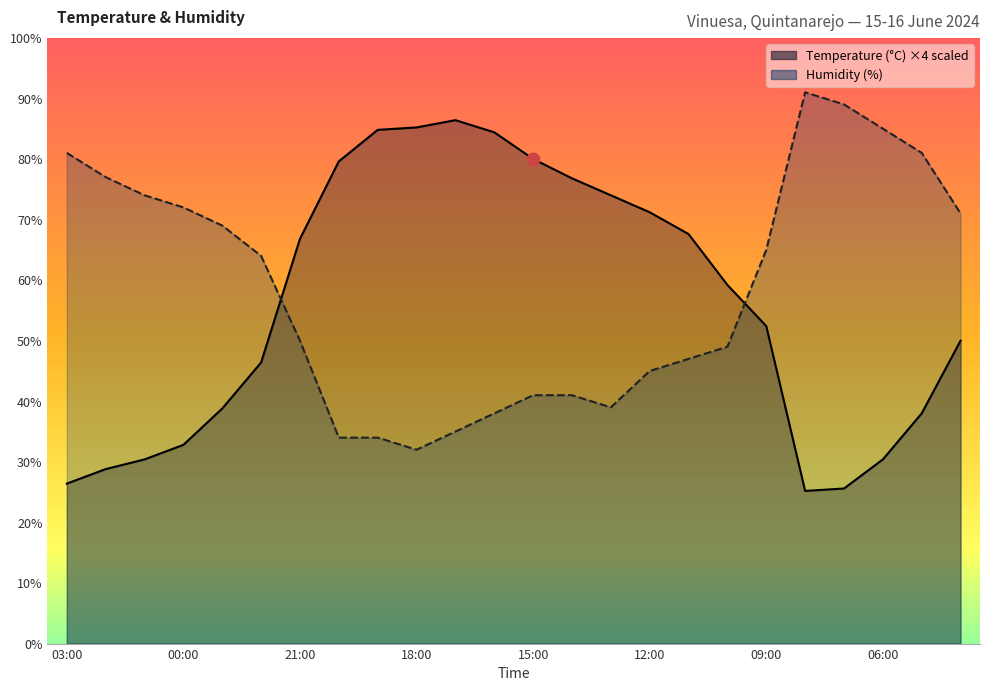

Which series has the largest total across all categories?

Humidity (%)